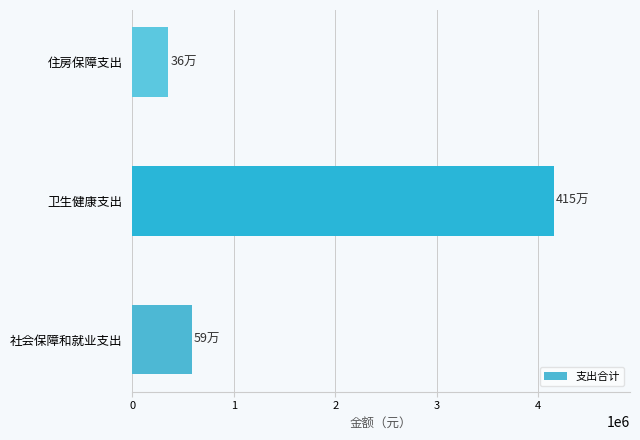

Which has a higher value, 社会保障和就业支出 or 住房保障支出?

社会保障和就业支出